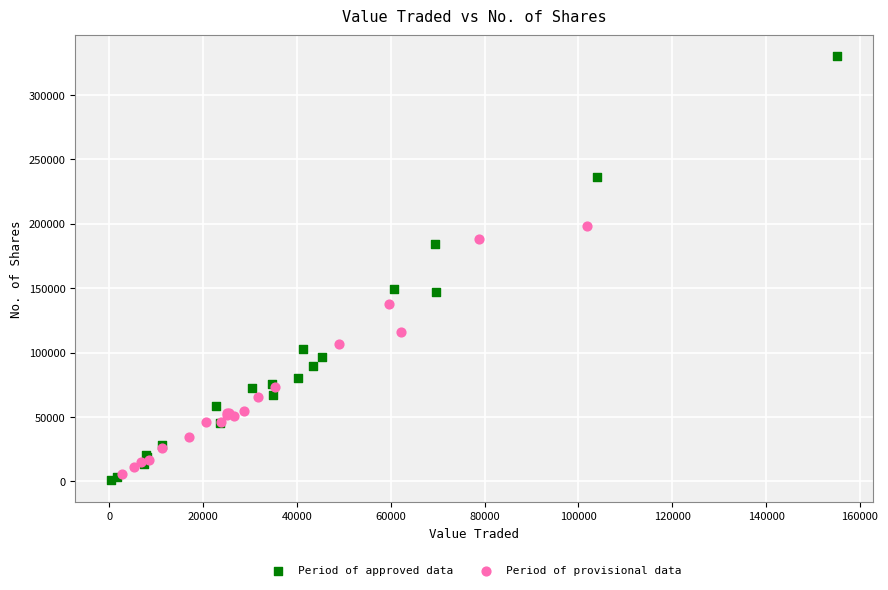

Which series has the widest spread of Y values?

Period of approved data